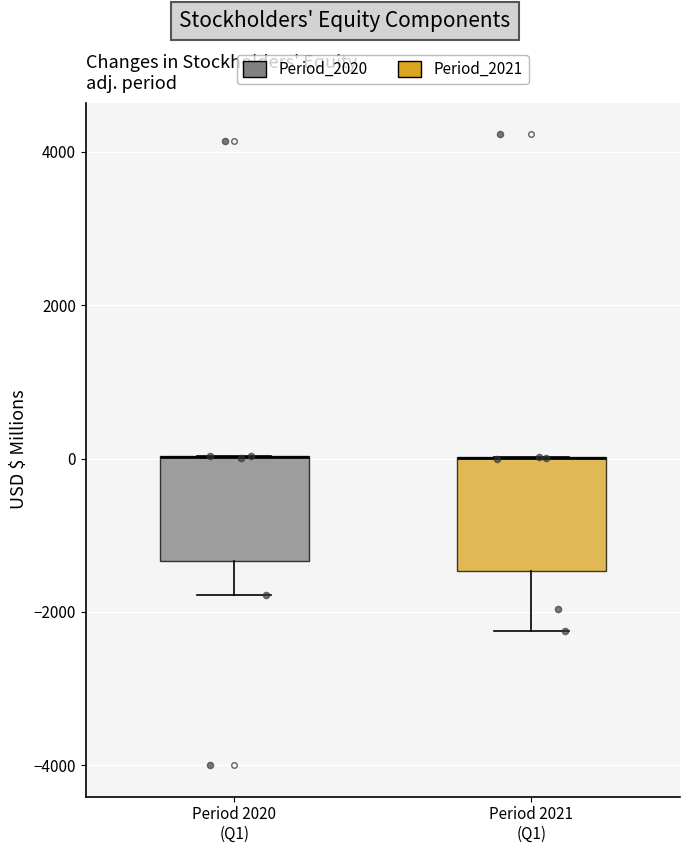

Reading left to right, read every box against the y-axis: the position of its median line, the range the box covers, and the ends of its whiskers. The values are not printed on the chart, so give them approximately, as read against the axis.

Period 2020 (Q1): median 0 (drawn on the box's upper edge), box -1400 to 0, whiskers -1800 to 0
Period 2021 (Q1): median 0 (drawn on the box's upper edge), box -1400 to 0, whiskers -2200 to 0